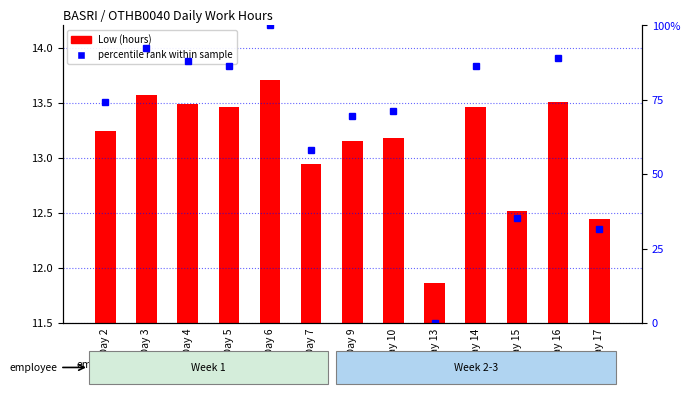

Which label corresponds to the largest value in the chart?

Day 6